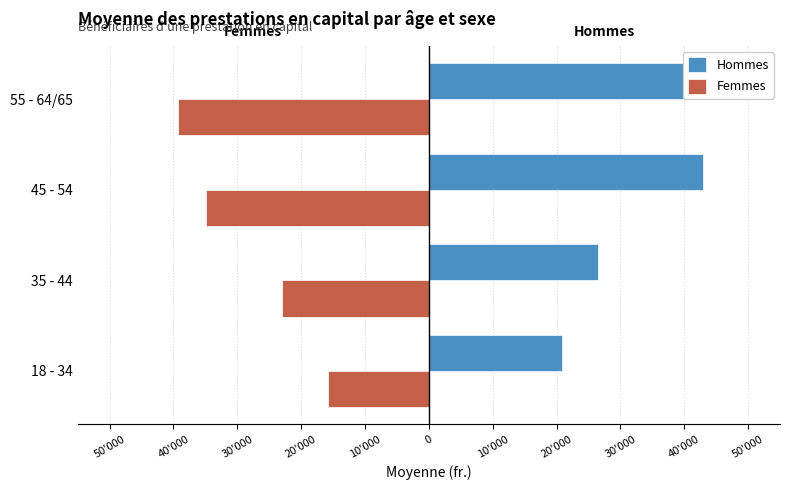

Rank the series at 18 - 34 from lowest to highest value.

Femmes, Hommes